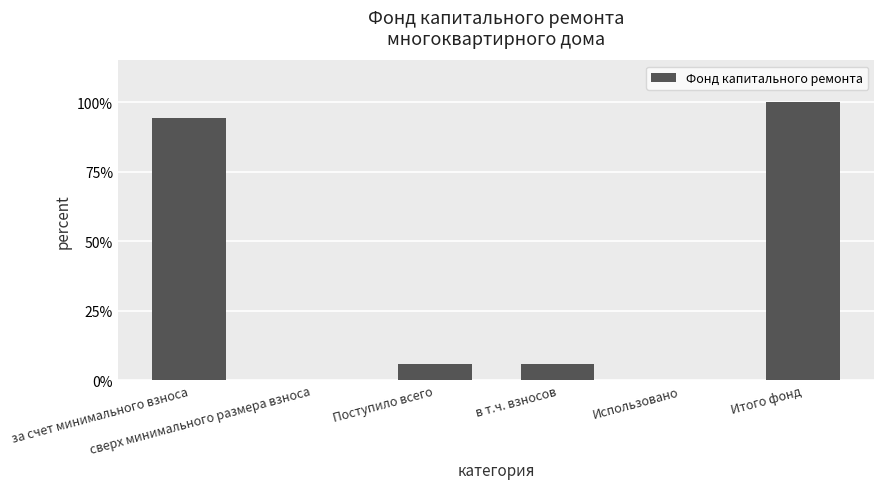

Which category has the lowest value across all series?

сверх минимального размера взноса